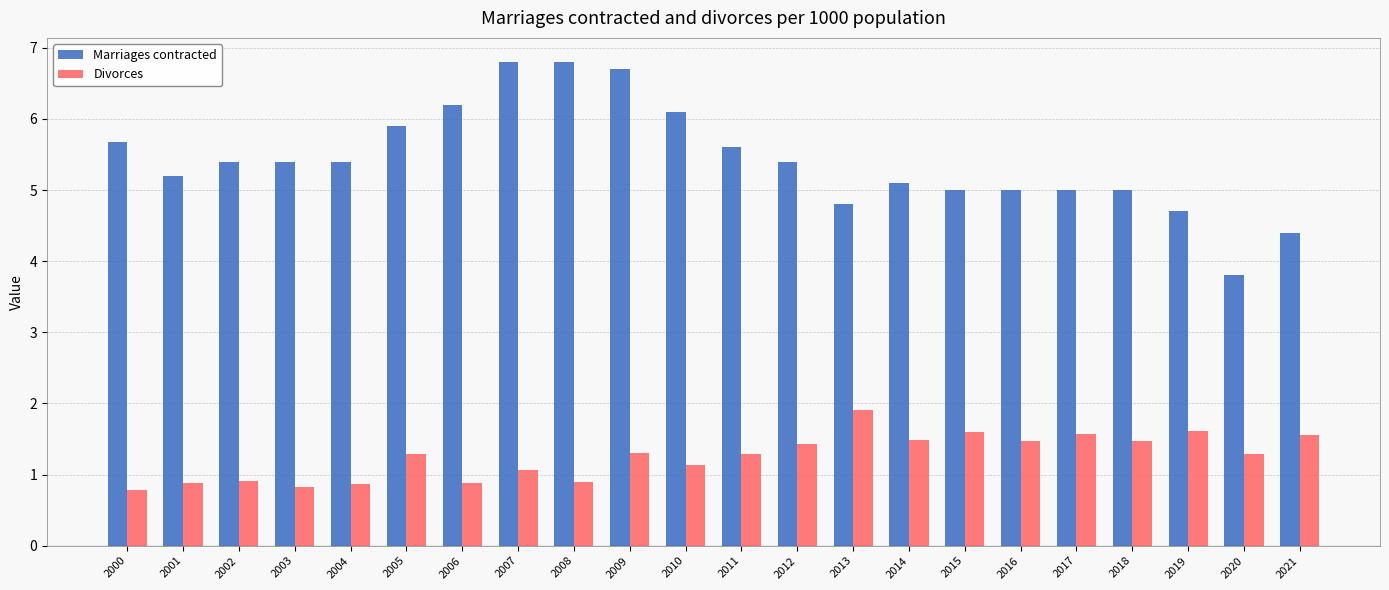

The value of Marriages contracted at 2017 is 5.0. True or false?

True